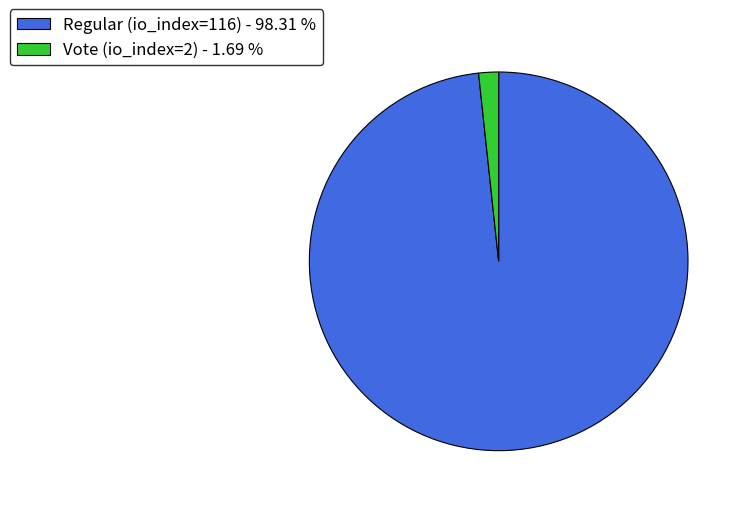

Which category has the biggest portion of the pie?

Regular (io_index=116)